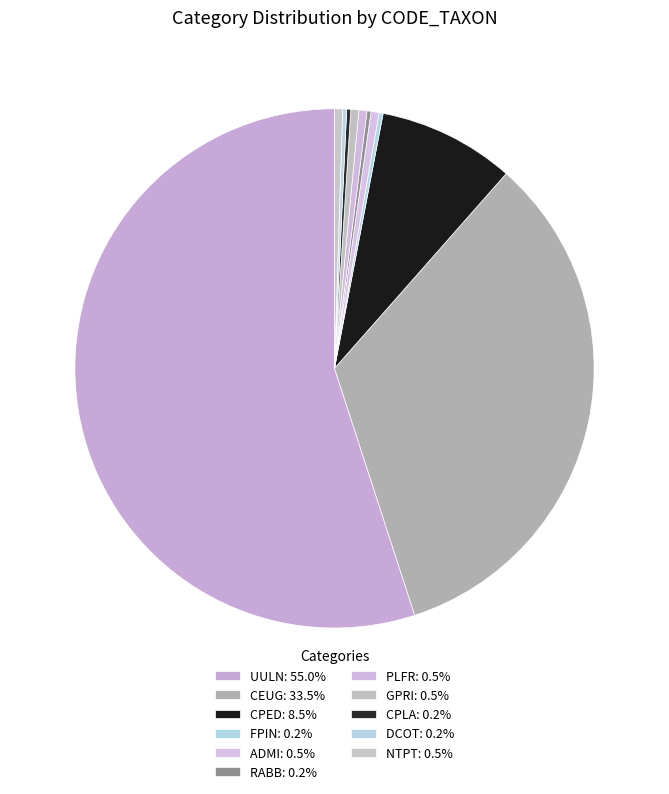

Rank the categories by value from lowest to highest.

FPIN, RABB, CPLA, DCOT, ADMI, PLFR, GPRI, NTPT, CPED, CEUG, UULN